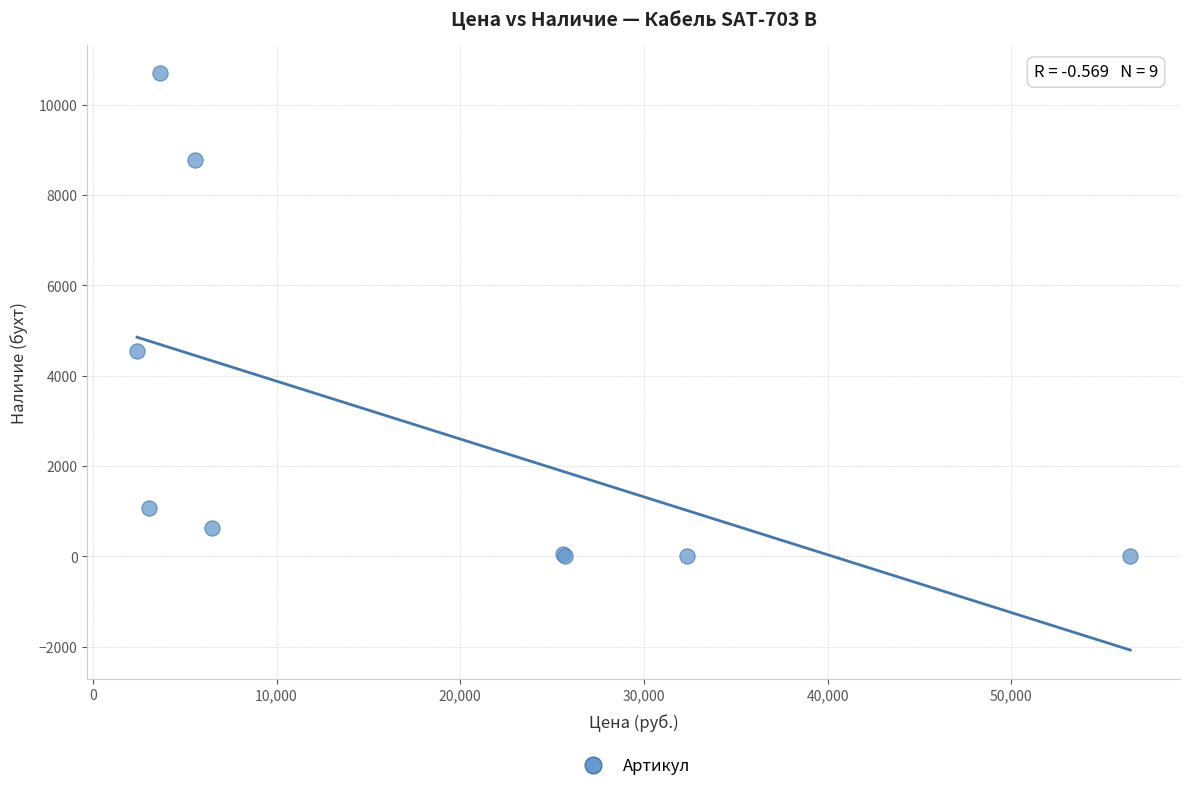

What Y value in the scatter plot is closest to 5346?

4548